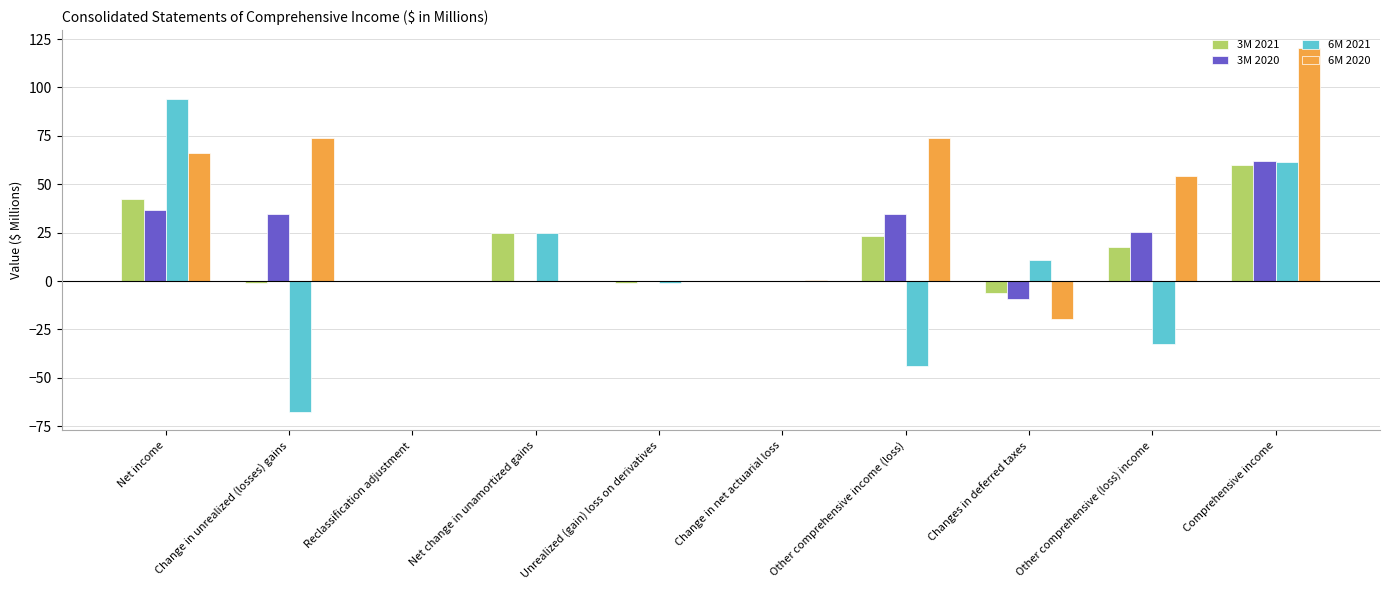

At which category is the sum across all series the highest?

Comprehensive income